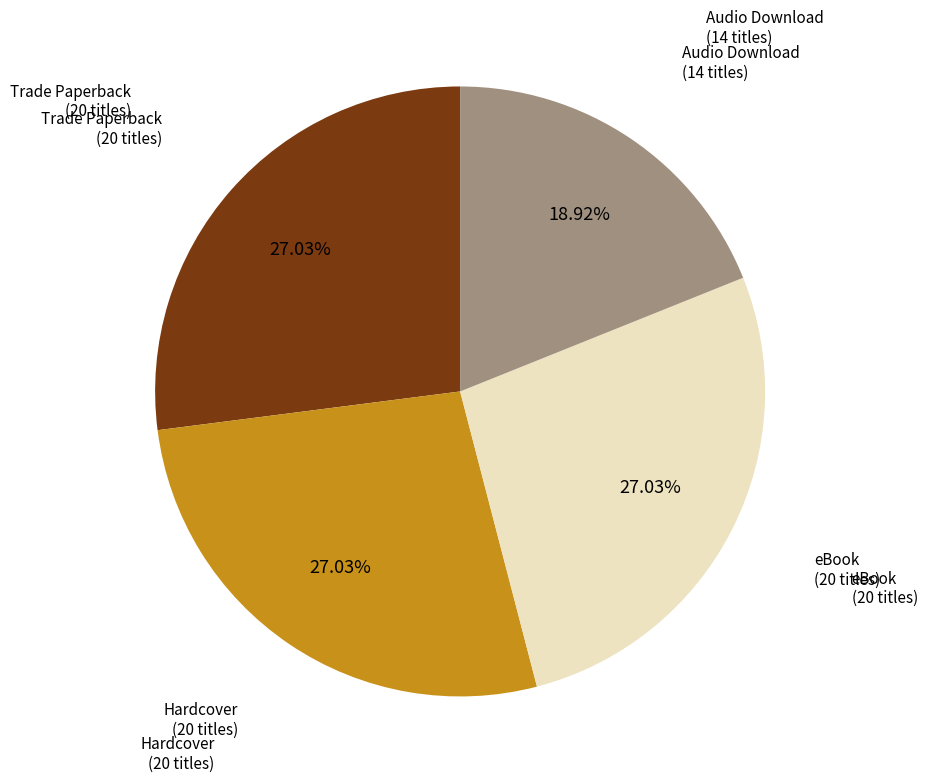

Is there any slice that represents more than half of the pie?

No